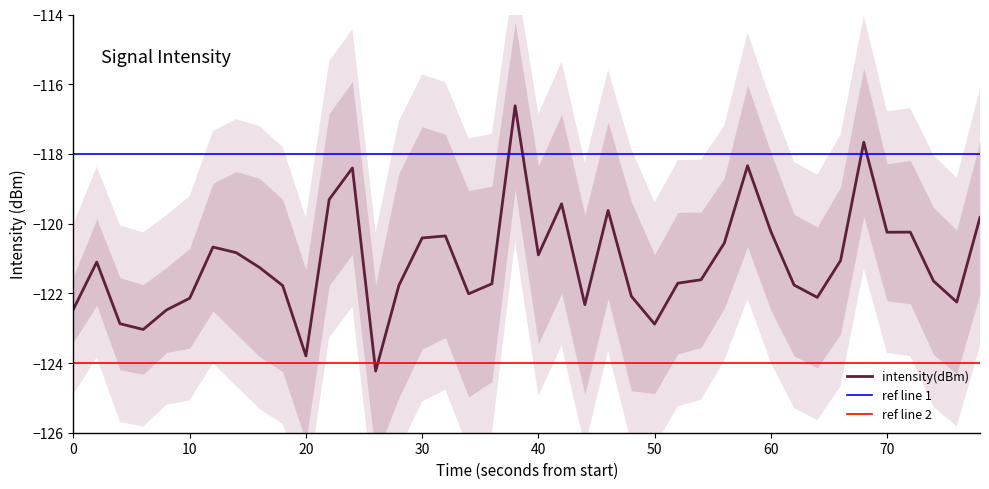

Does the chart have visible grid lines?

No